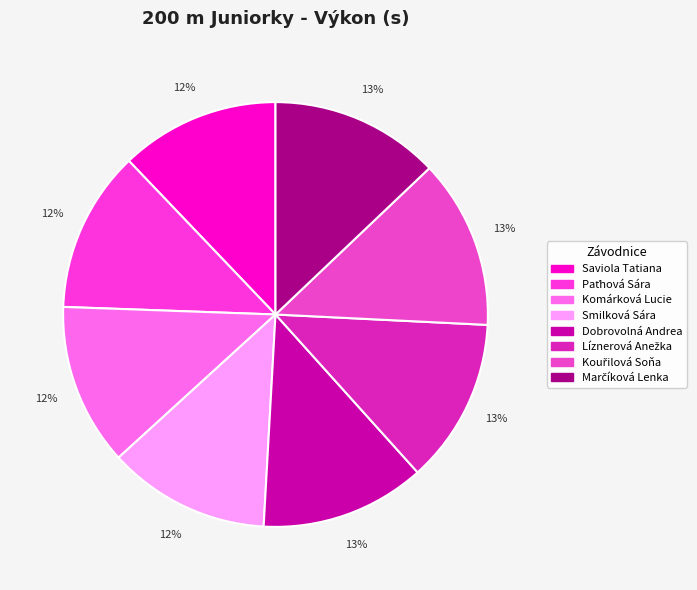

Count the number of slices in the pie.

8